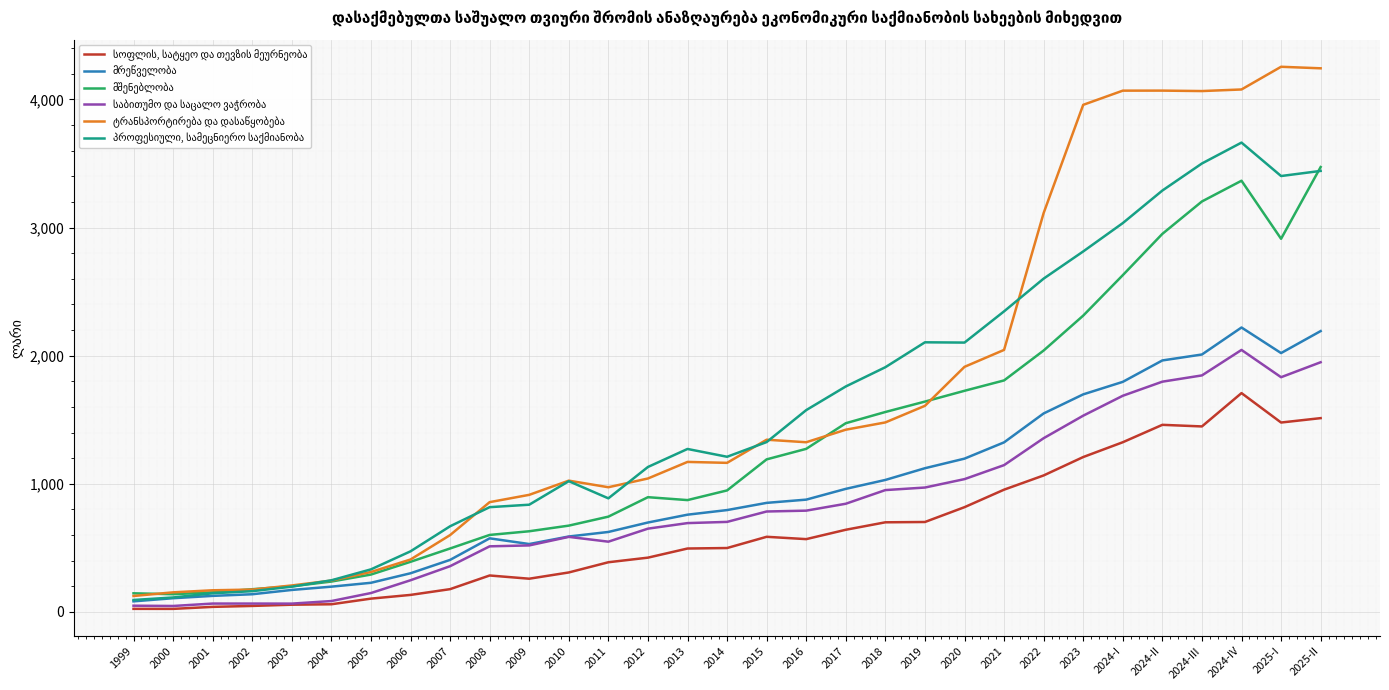

What is the maximum value shown in the chart?

4255.4